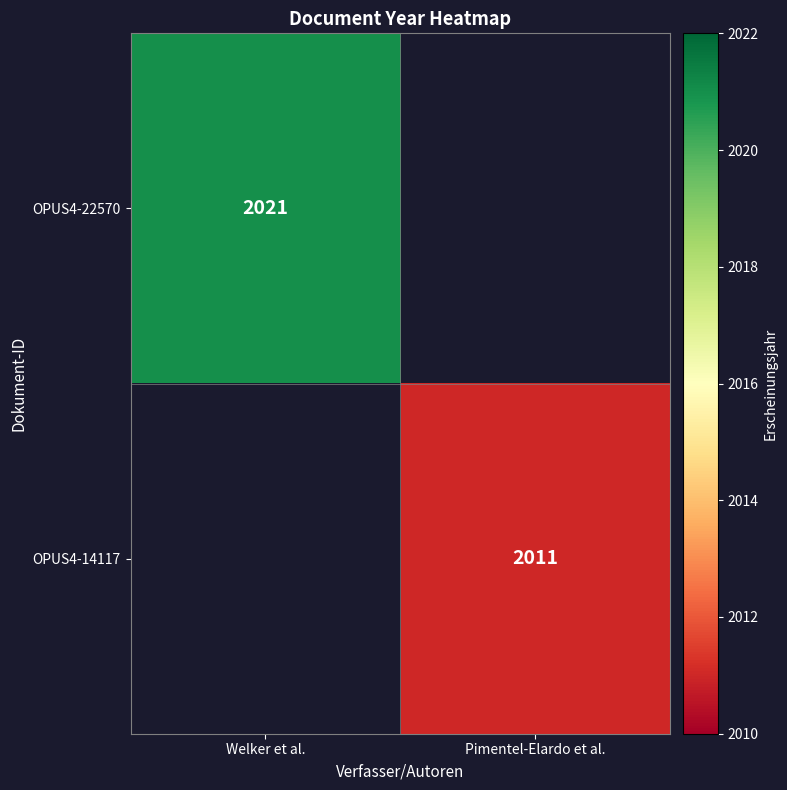

At how many categories does at least one series exceed 2013?

1